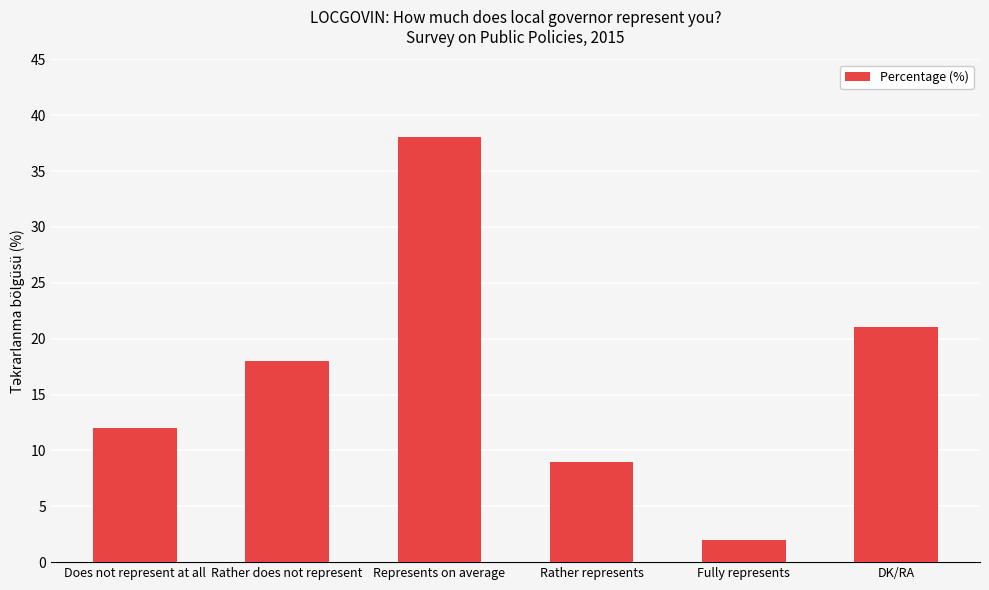

How many data points does each series have?

6